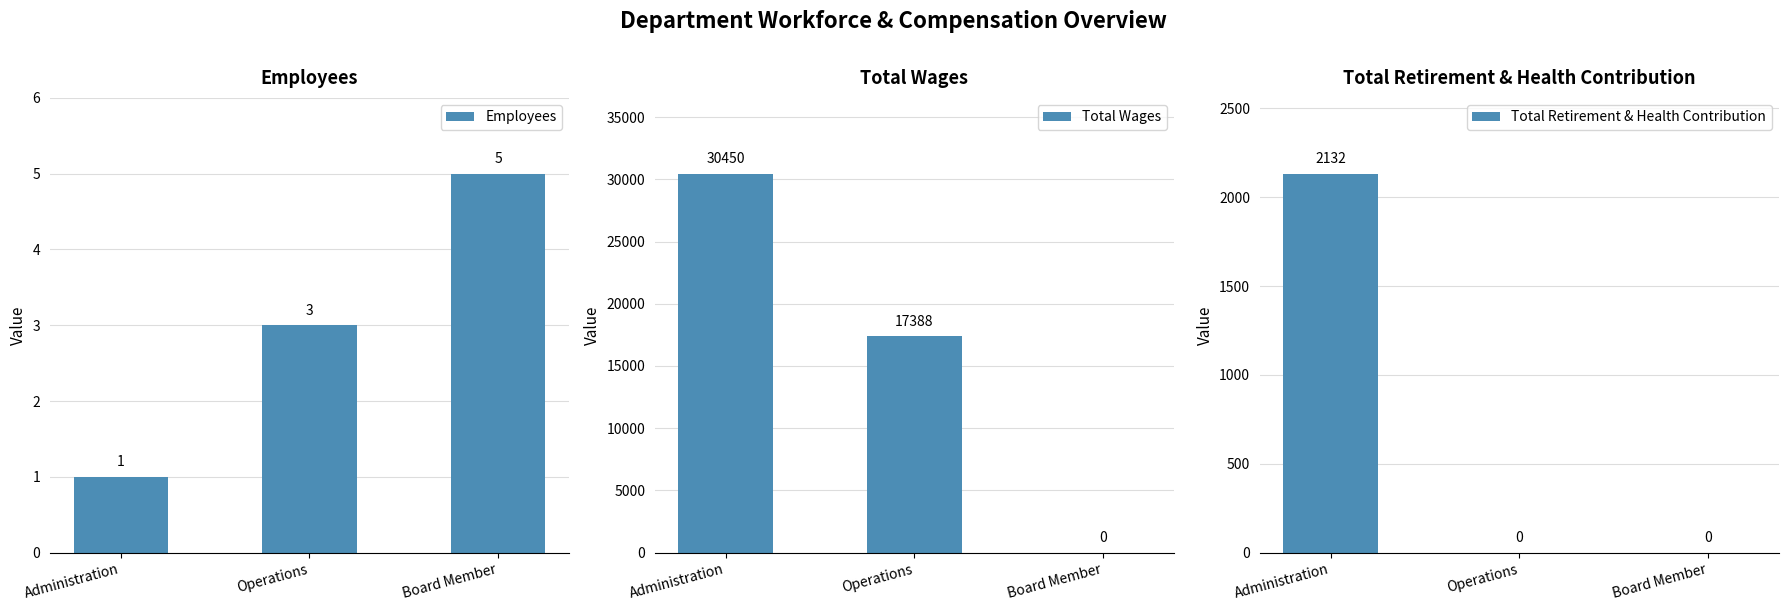

How many bars are there in total?

9